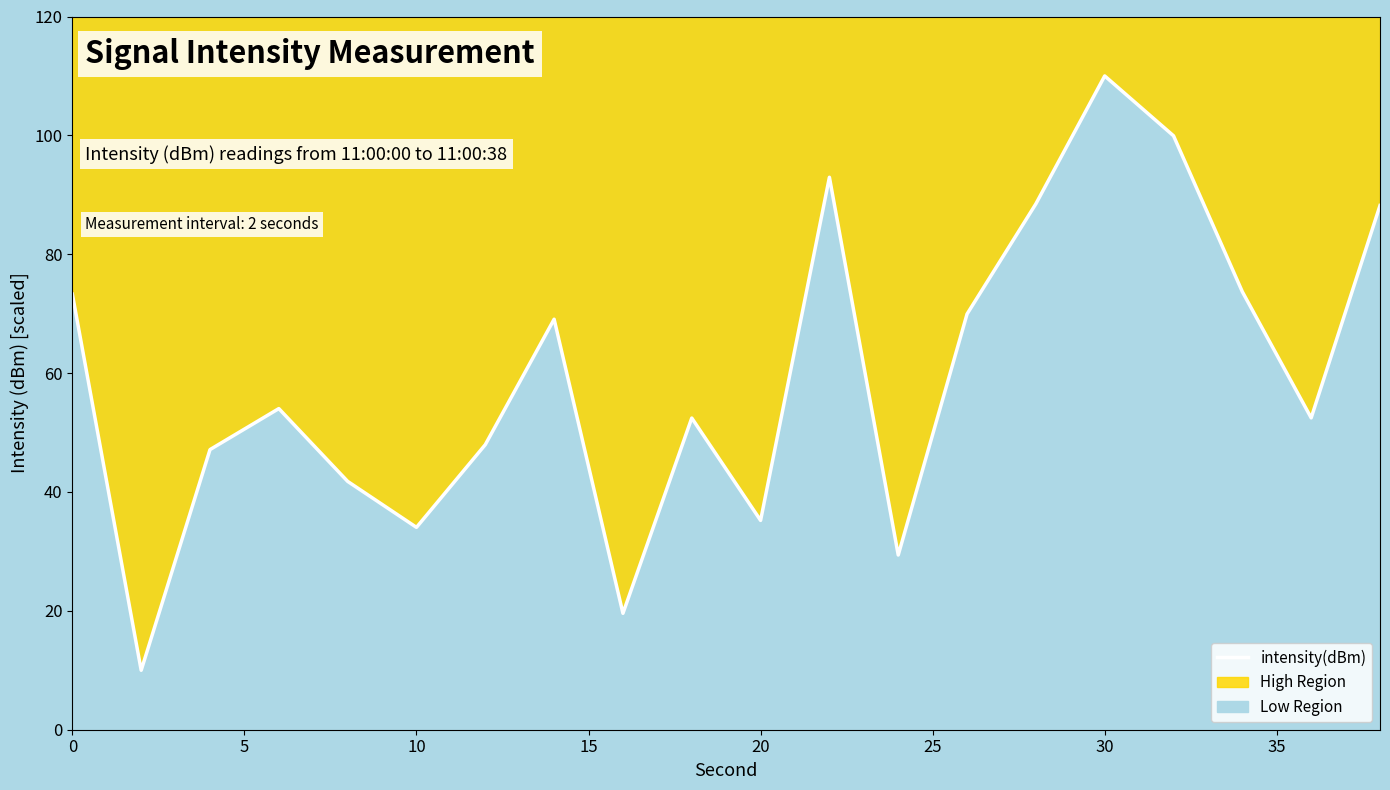

True or false: there are more than 1 points higher than both neighbors.

True